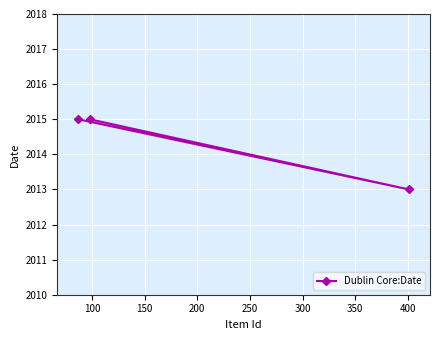

What is the minimum value shown in the chart?

2013